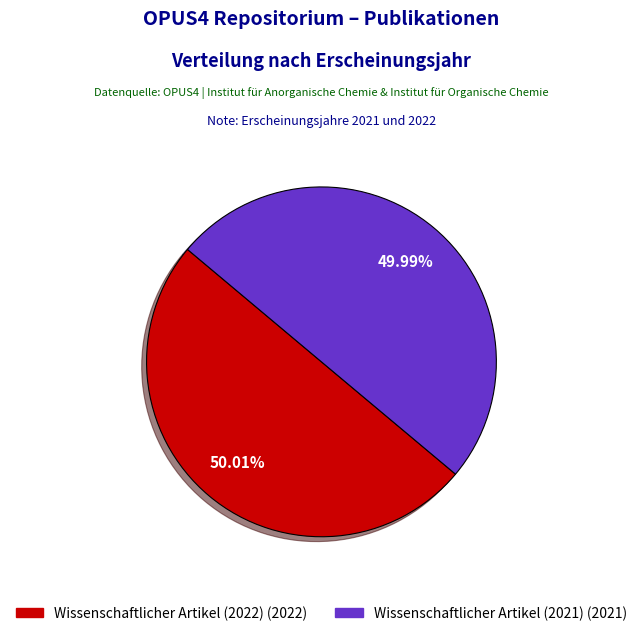

What percentage is NOT represented by Wissenschaftlicher Artikel (2022)?

50.0%